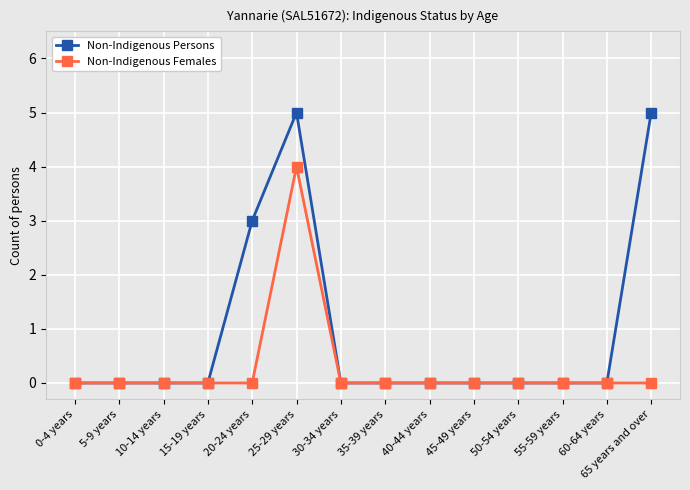

What is the difference between the maximum and second lowest values in the Non-Indigenous Females series?

4